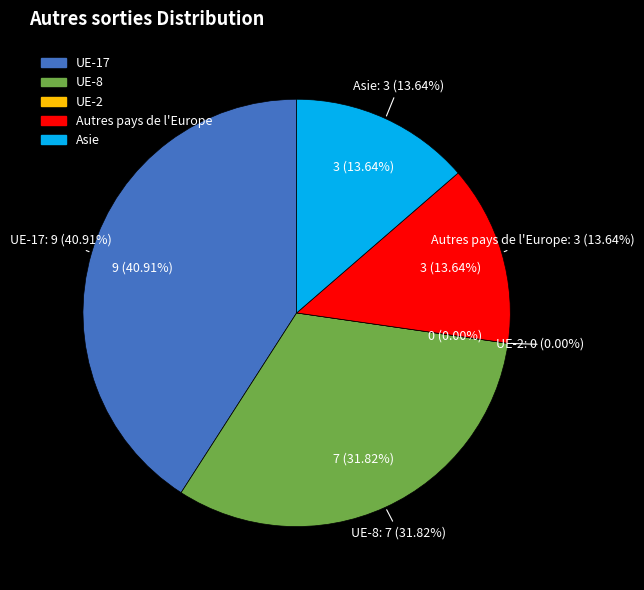

What percentage is NOT represented by Asie?

86.4%